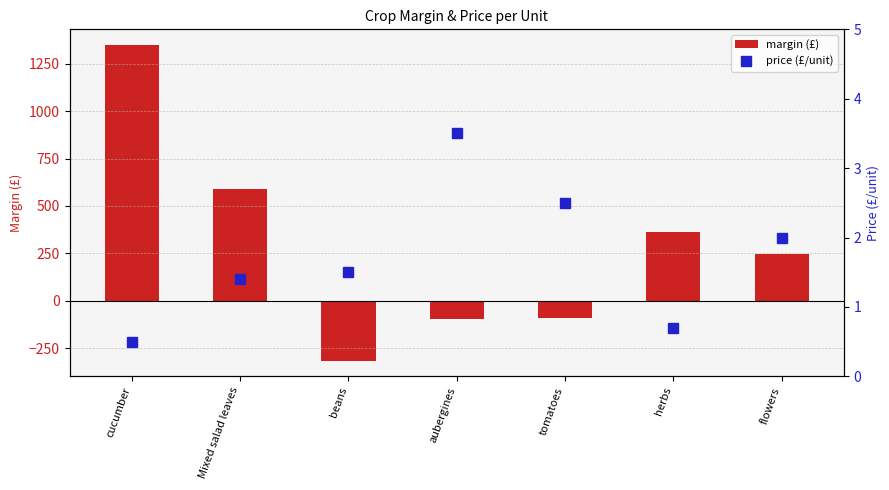

Is the value of margin (£) at tomatoes greater than the value of price (£/unit) at Mixed salad leaves?

No